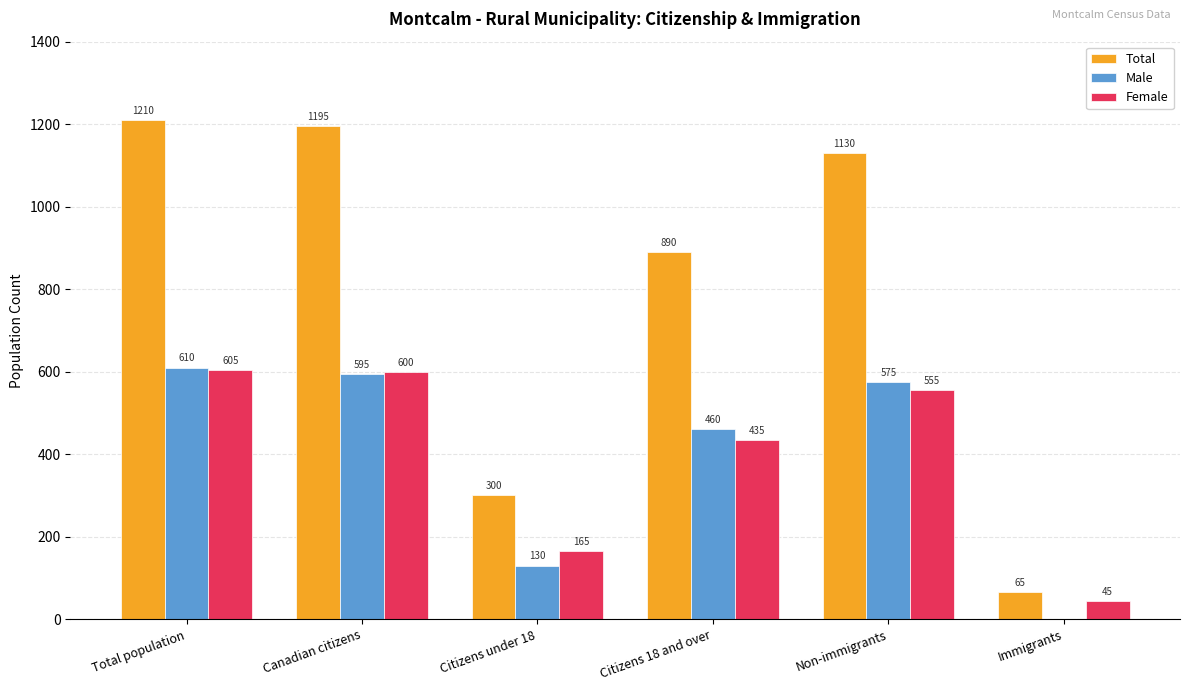

What is the spread (max minus min) of values at Citizens 18 and over?

455